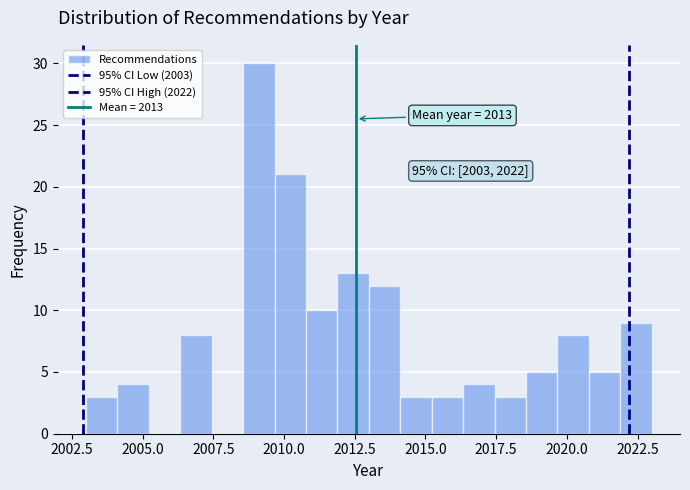

Read against the x-axis, roughly where is the centre of the tallest bar?

2009.0